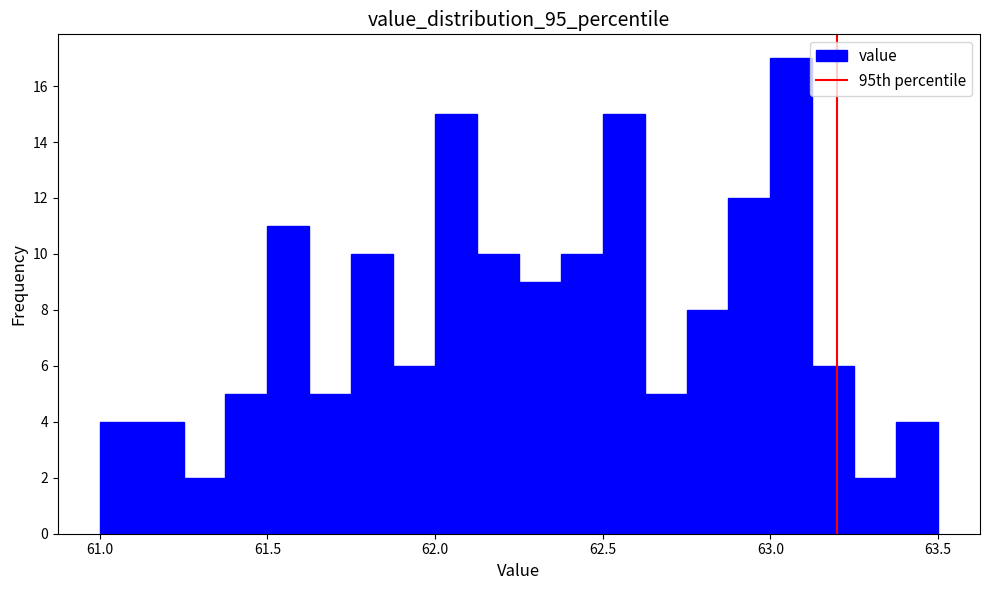

Read against the x-axis, roughly where is the centre of the tallest bar?

63.05